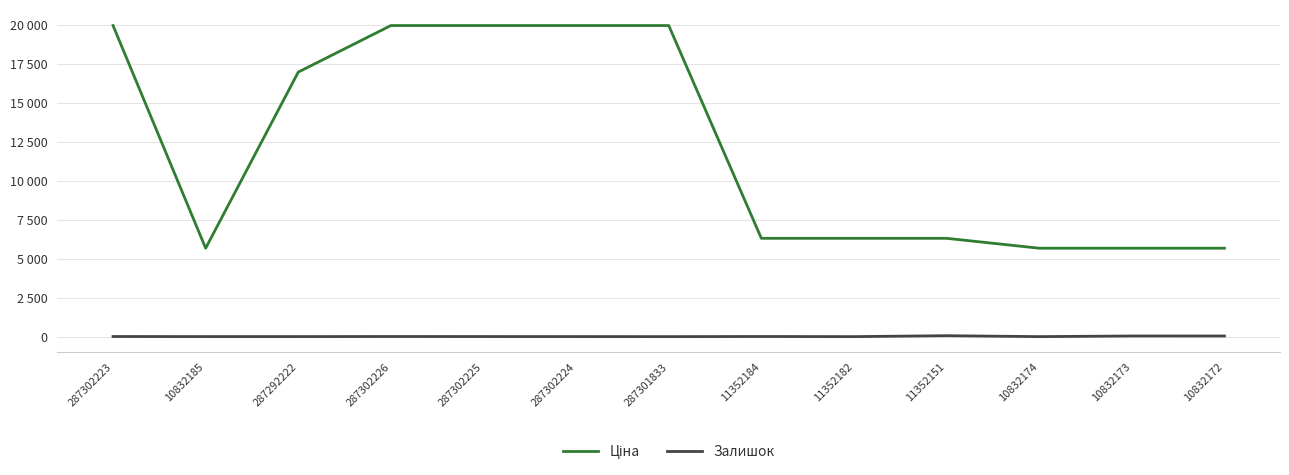

Does the chart have visible grid lines?

Yes